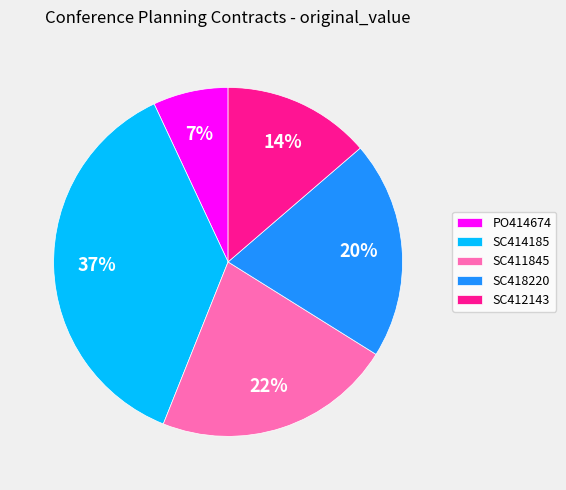

To the nearest percent, what percentage of the pie is SC414185?

37%